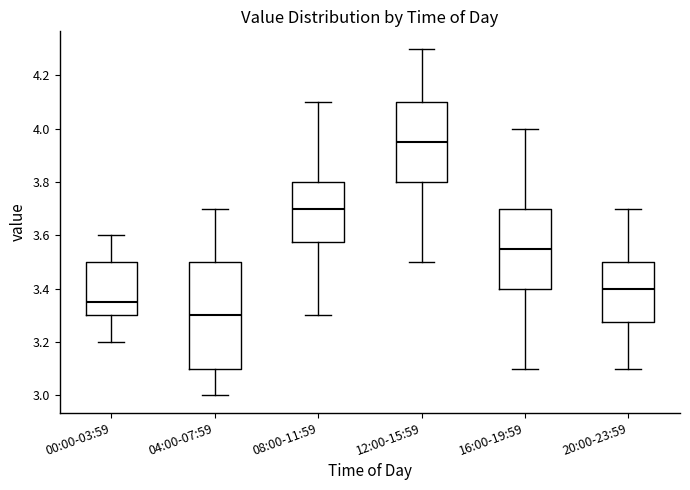

Reading left to right, transcribe this box plot: for each box, give where its median line is, the range the box spans, and where its two whiskers end, as read against the y-axis. The values are not printed on the chart, so give them approximately, as read against the axis.

00:00-03:59: median 3.36, box 3.30 to 3.50, whiskers 3.20 to 3.60
04:00-07:59: median 3.30, box 3.10 to 3.50, whiskers 3.00 to 3.70
08:00-11:59: median 3.70, box 3.58 to 3.80, whiskers 3.30 to 4.10
12:00-15:59: median 3.96, box 3.80 to 4.10, whiskers 3.50 to 4.30
16:00-19:59: median 3.56, box 3.40 to 3.70, whiskers 3.10 to 4.00
20:00-23:59: median 3.40, box 3.28 to 3.50, whiskers 3.10 to 3.70